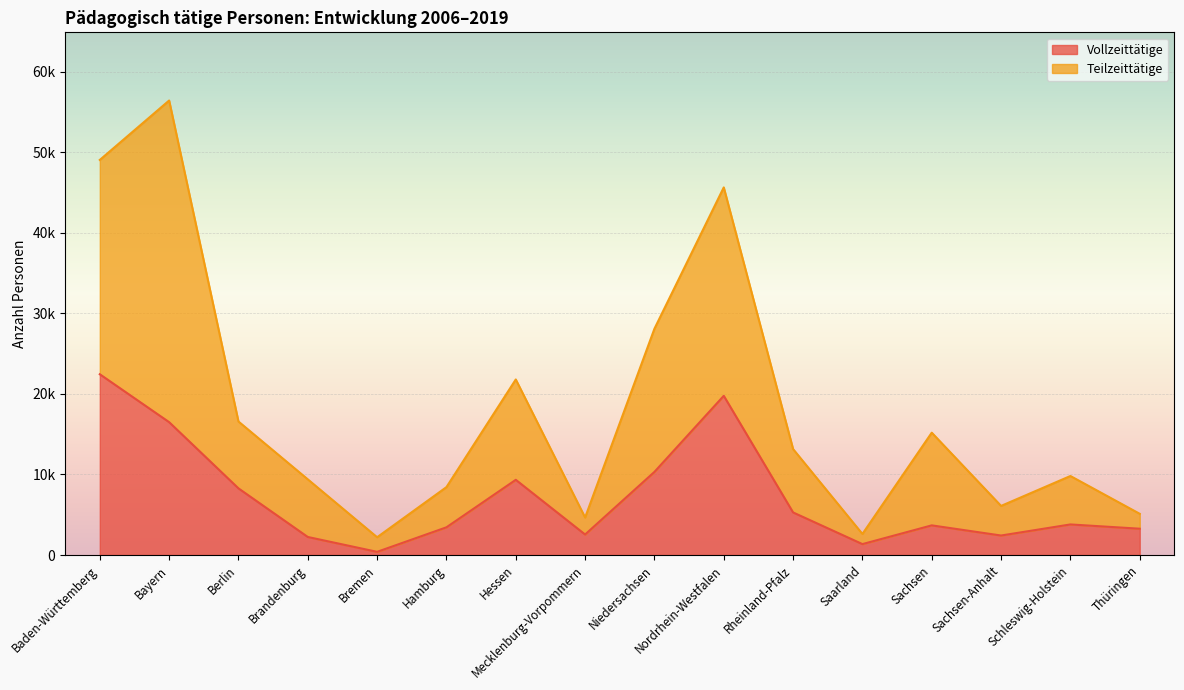

At which category is the sum across all series the highest?

Bayern